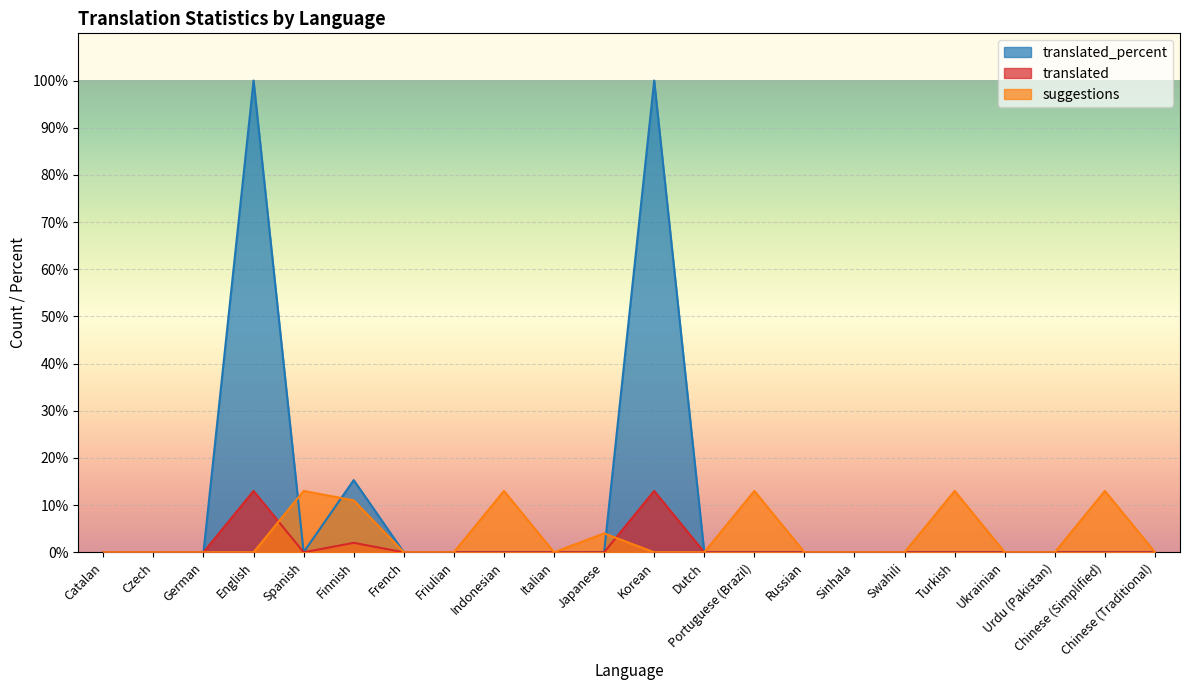

What is the label of the 4th point from the left?

English